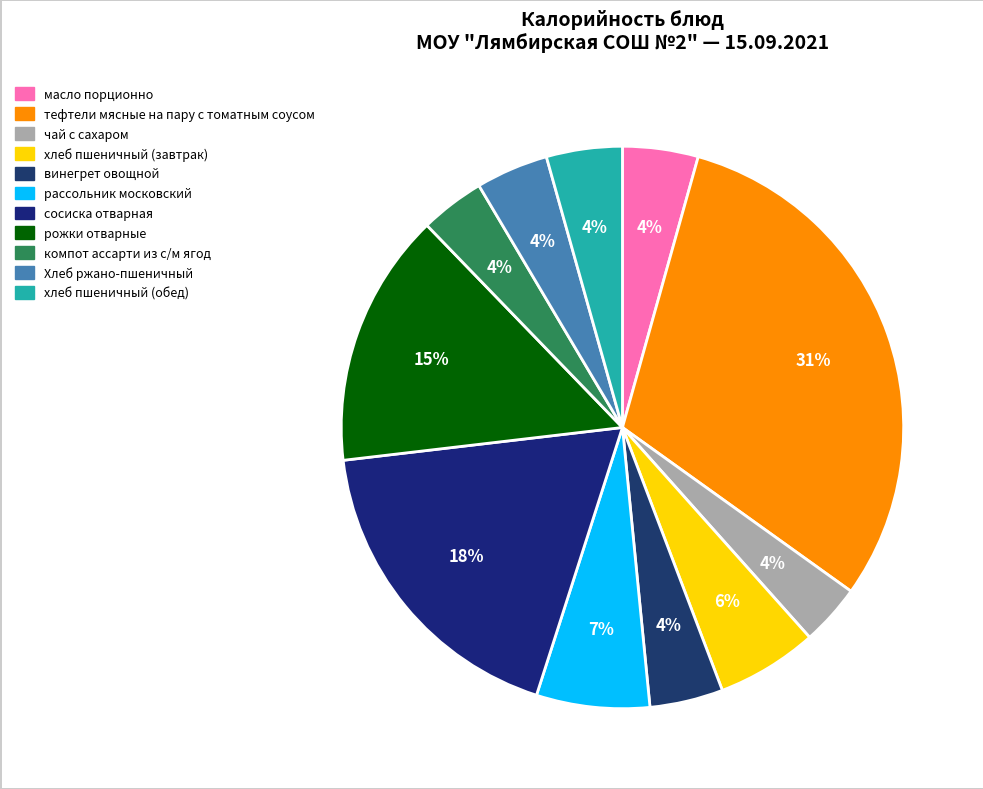

Approximately how many times larger is the value at хлеб пшеничный (обед) compared to масло порционно?

1.0